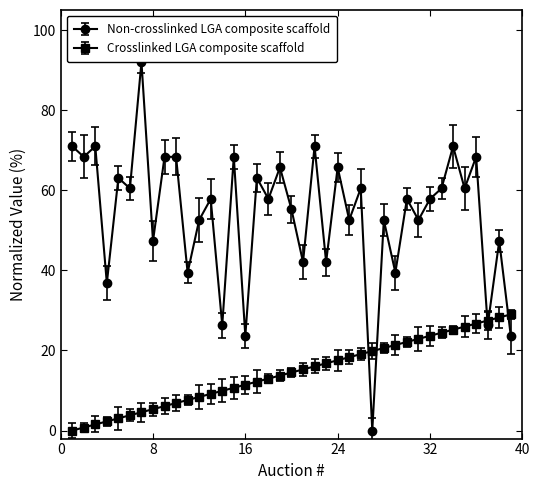

True or false: Crosslinked LGA composite scaffold and Non-crosslinked LGA composite scaffold cross at least once.

True